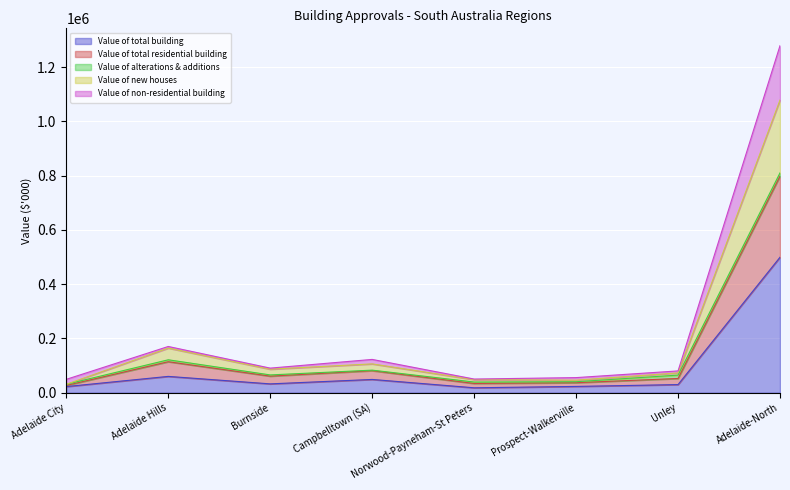

What is the total value across all series at Adelaide Hills?

170322